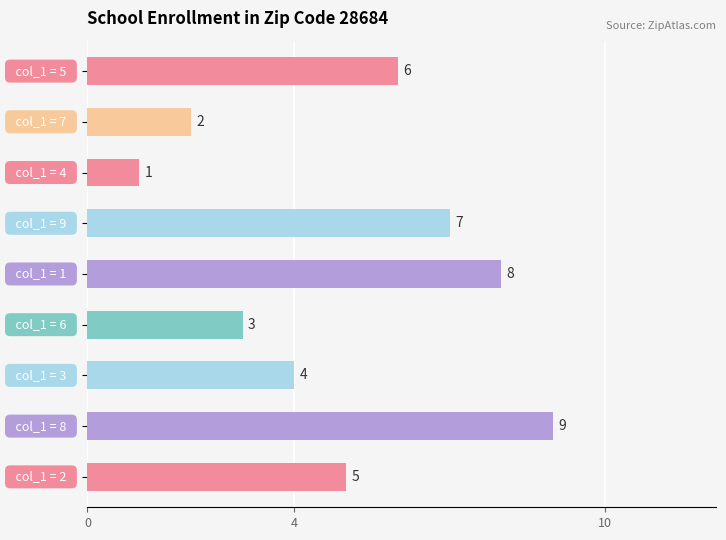

What is the sum of all values?

45